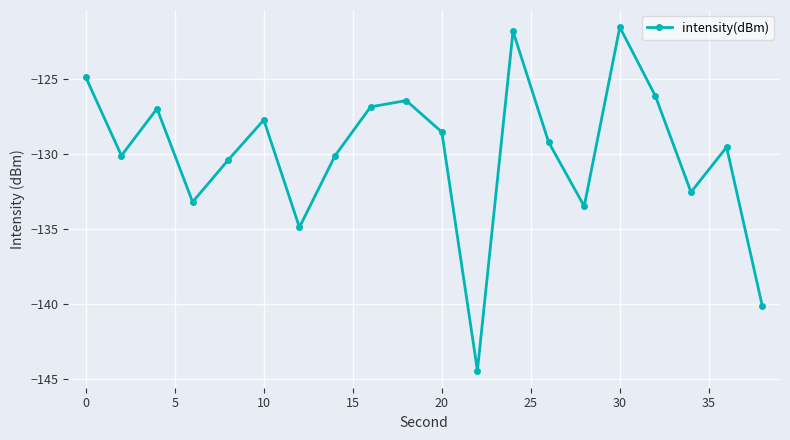

What is the value of the 17th point from the left?

-126.1